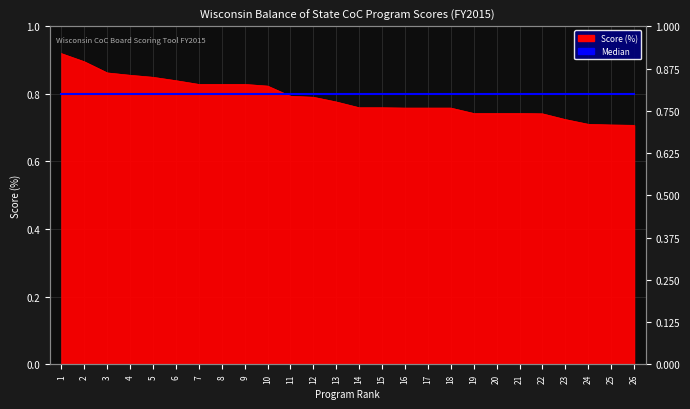

At which category does the chart reach its minimum across all series?

26